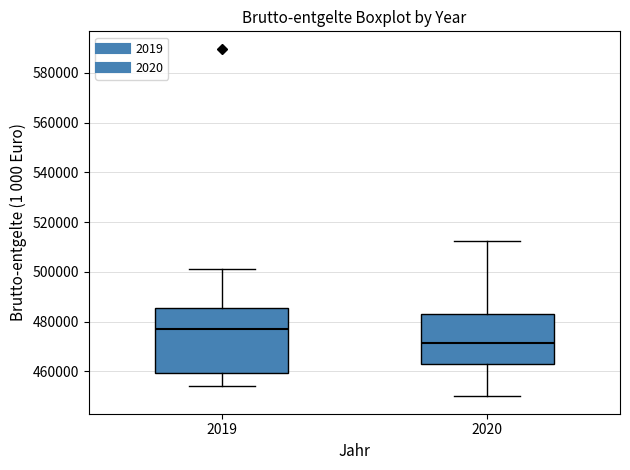

Which box's median line is the lowest?

2020